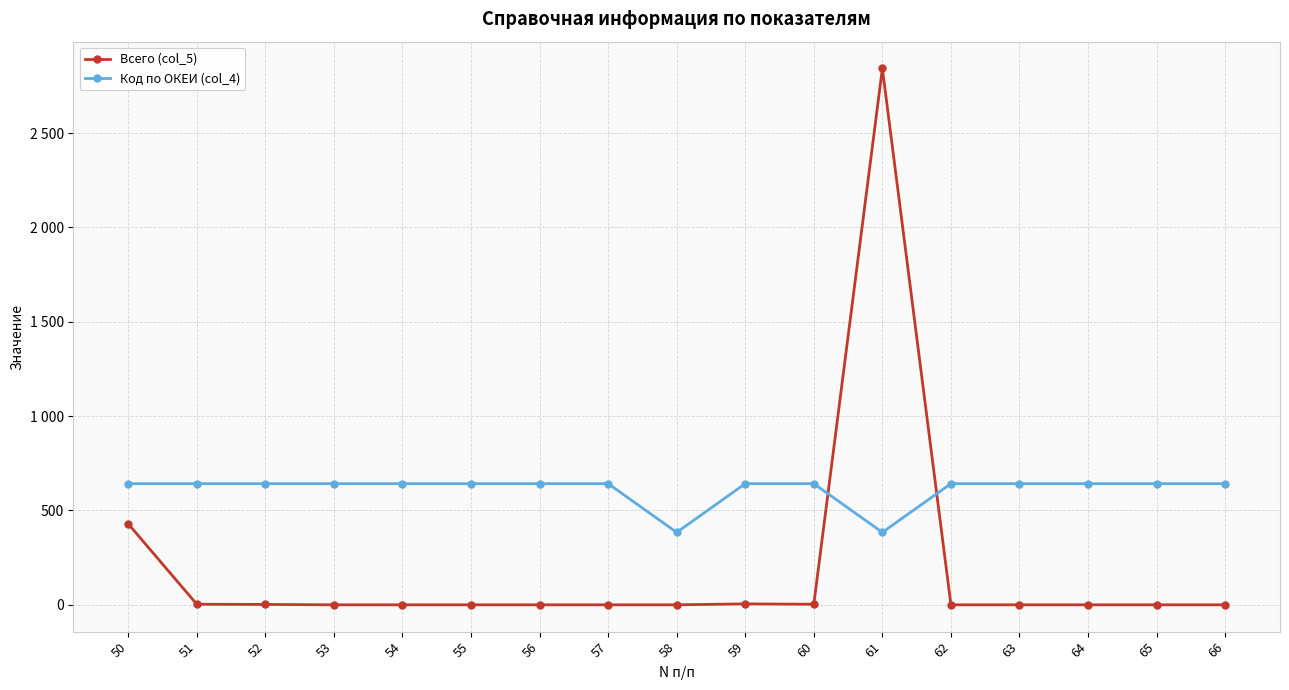

Which label corresponds to the largest value in the chart?

61